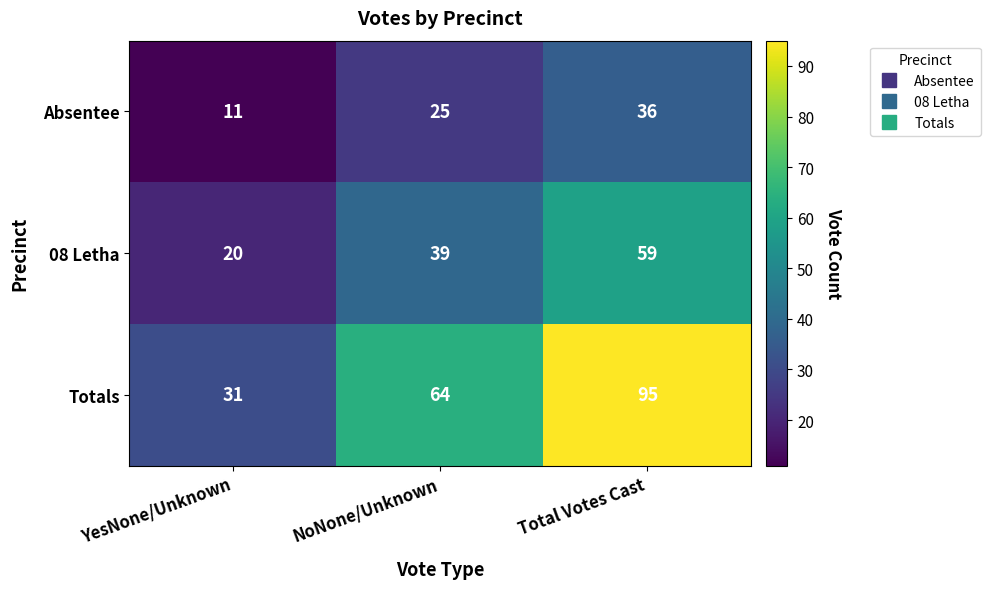

What is the greatest value displayed?

95